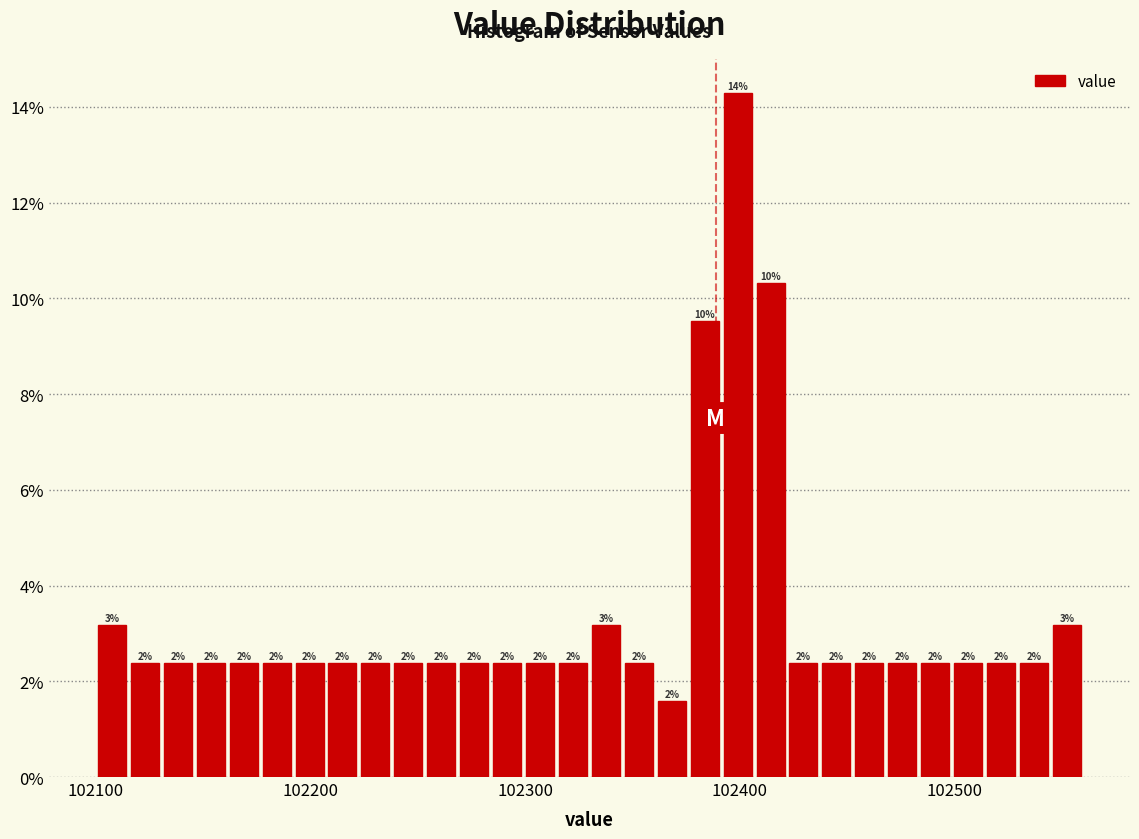

Around what value on the x-axis is the tallest bar? Give the approximate position of its centre, as read against the axis.

102400